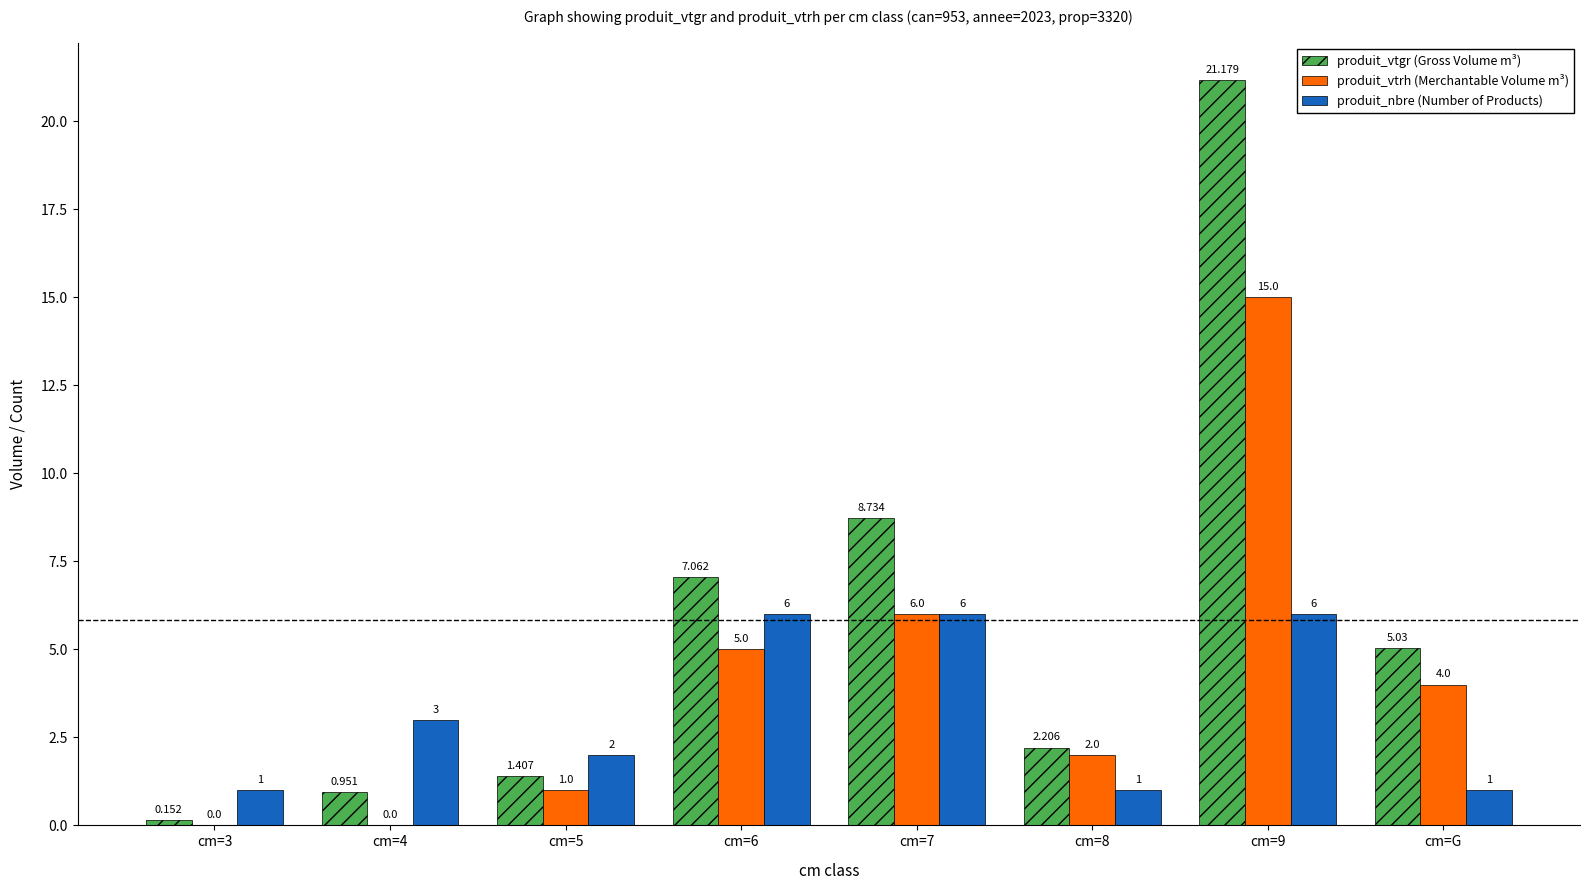

Where does the produit_vtgr (Gross Volume m³) series first go above 5?

cm=6